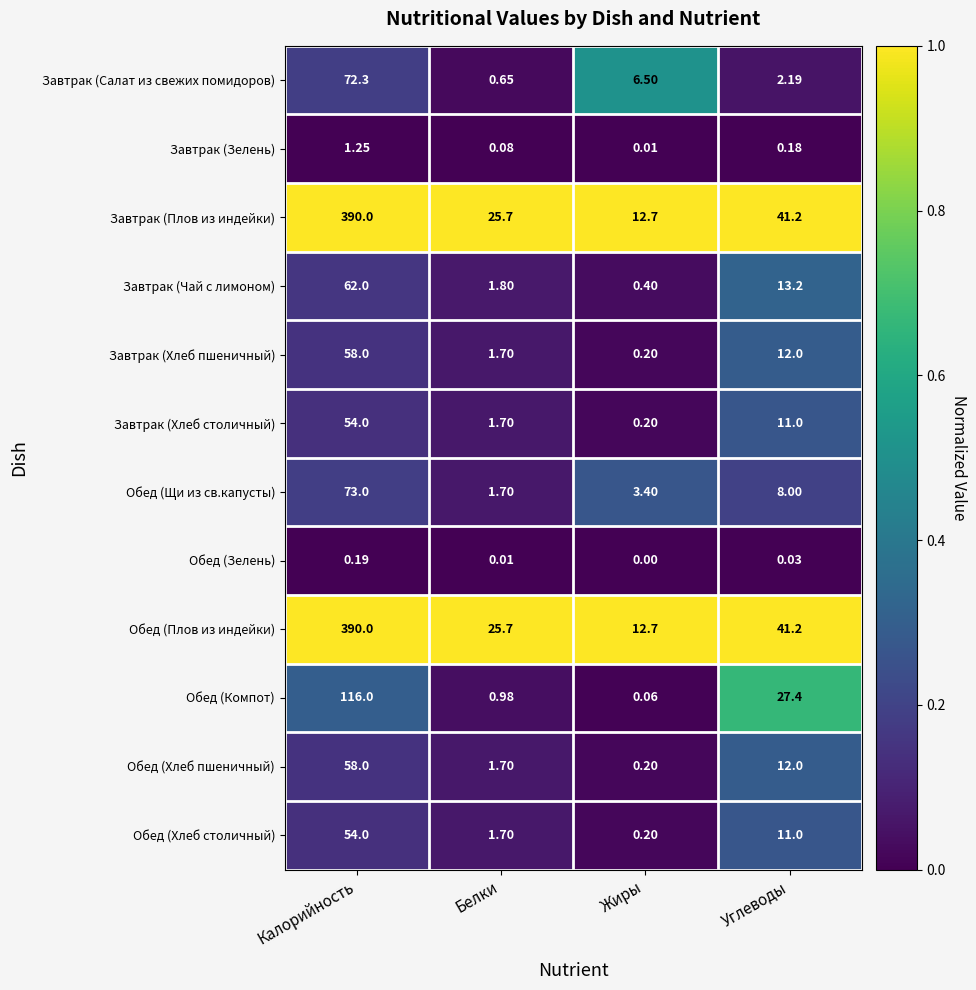

At which label is Завтрак (Плов из индейки) closest to 201?

Углеводы